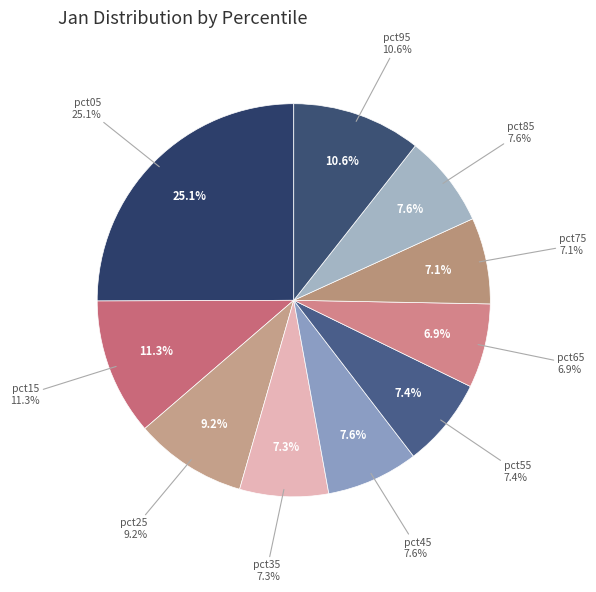

Does any single category account for the majority?

No